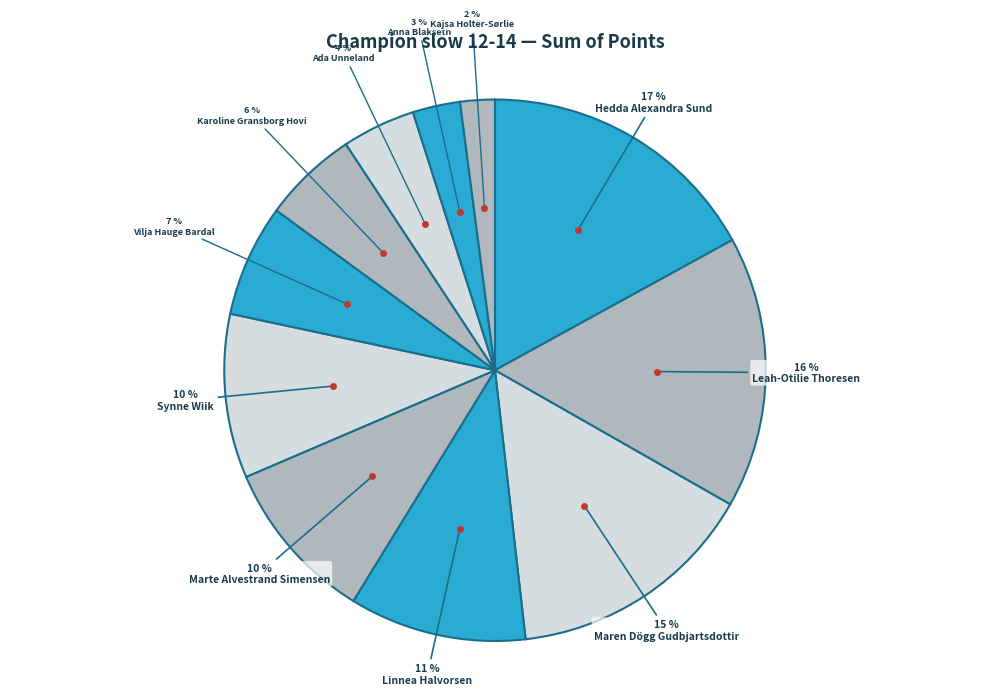

How many segments does this pie chart have?

11